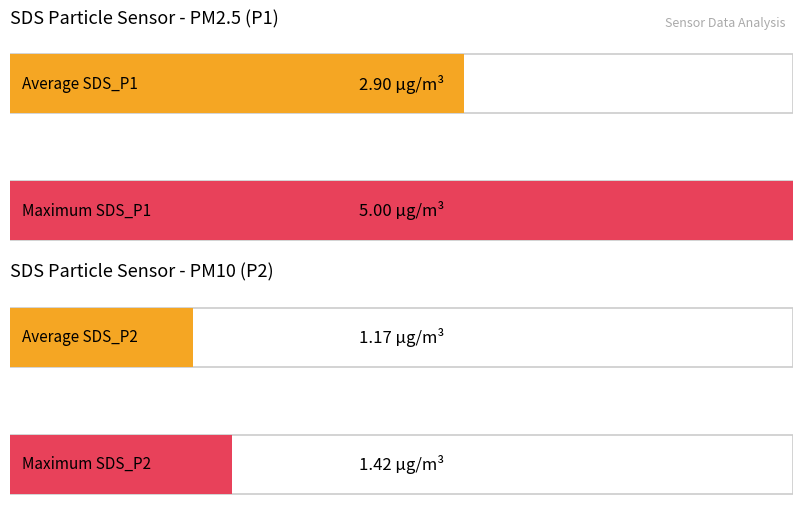

The value of SDS_P2 at 00:06 is 1.2. True or false?

True